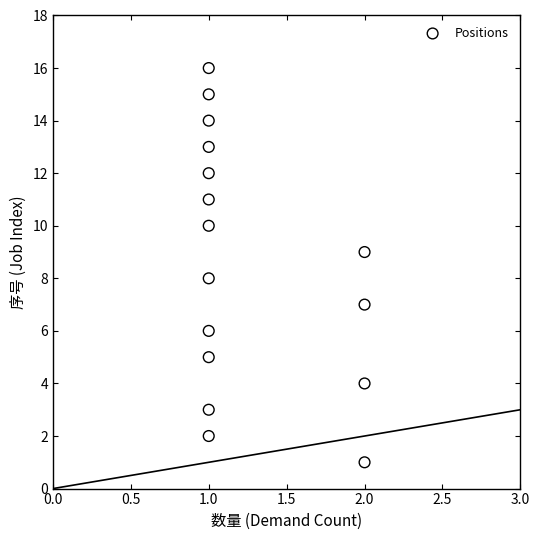

What is the range of Y values (max minus min)?

15